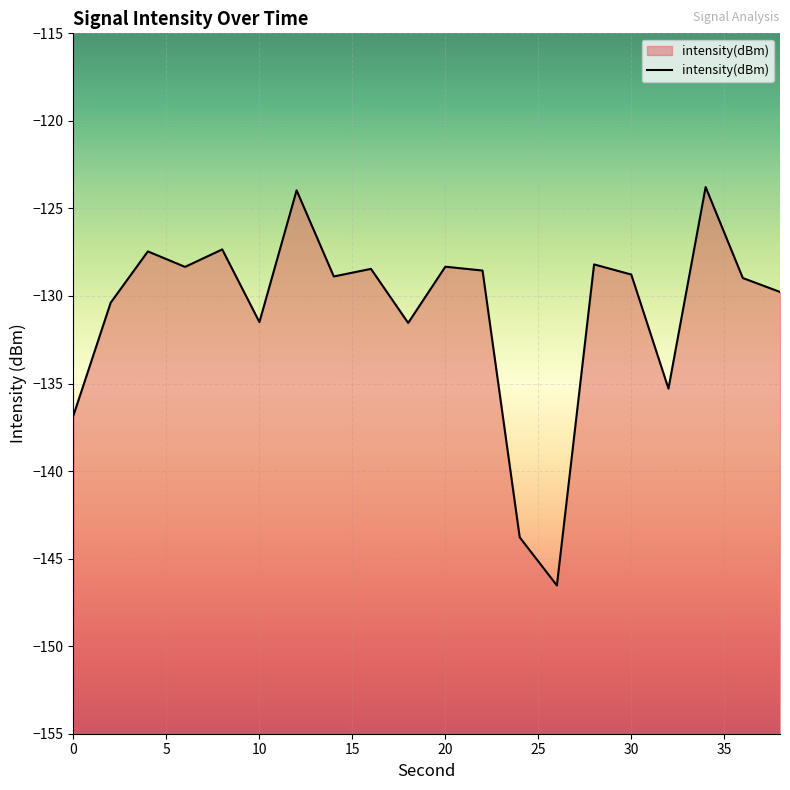

Rank the categories by value from lowest to highest.

13, 12, 0, 16, 9, 25, 5, 19, 18, 35, 15, 11, 40, 15, 10, 14, 10, 20, 30, 17